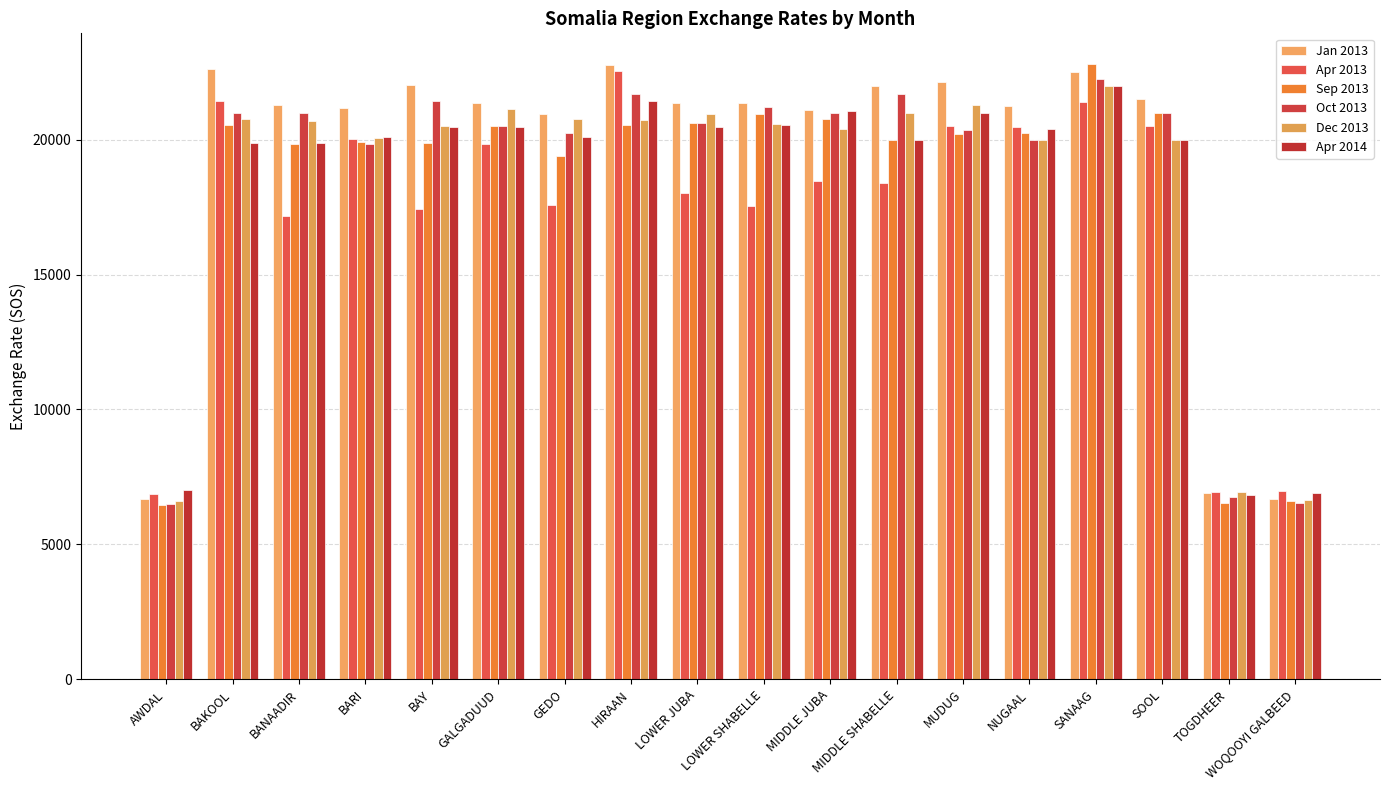

What is the value of the Apr 2013 bar at the 10th from the left?

17527.5